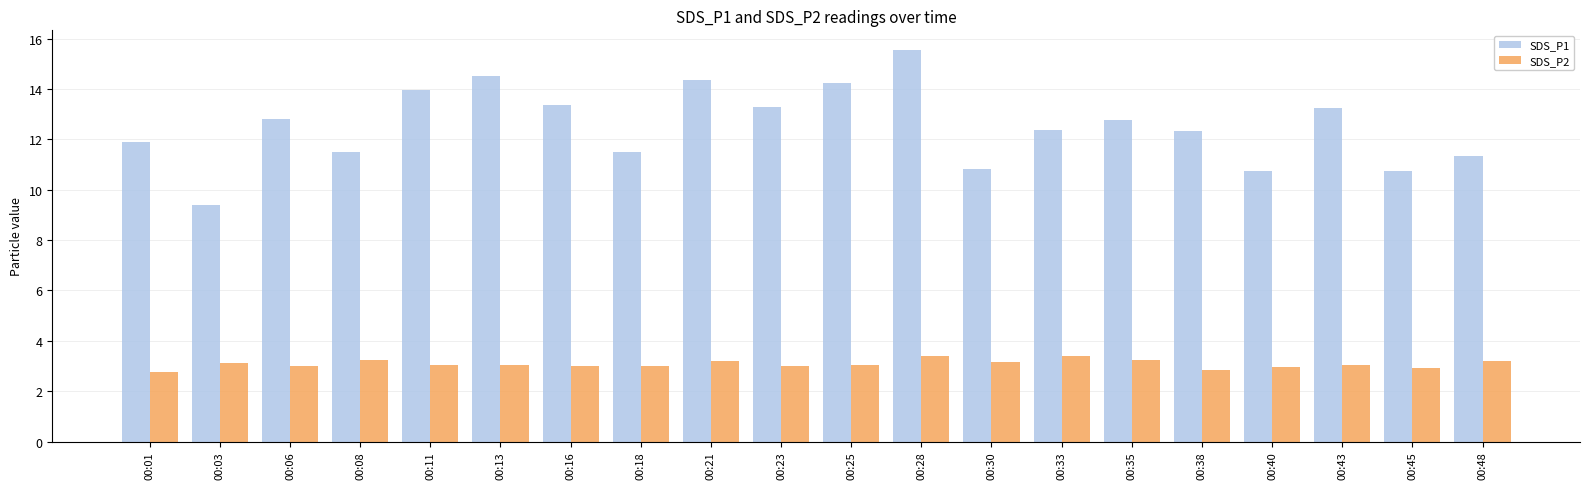

Rank the series by their average value, from lowest to highest.

SDS_P2, SDS_P1